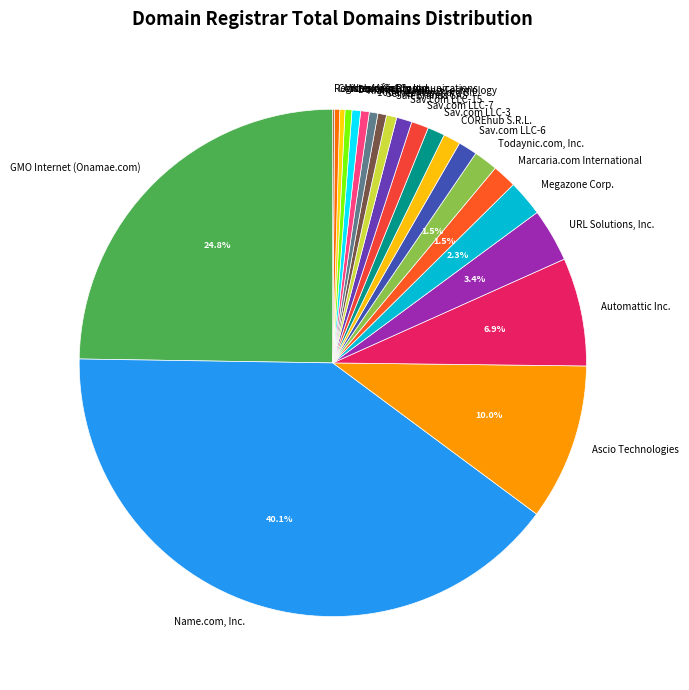

Which has a higher value, Megazone Corp. or Name.com, Inc.?

Name.com, Inc.